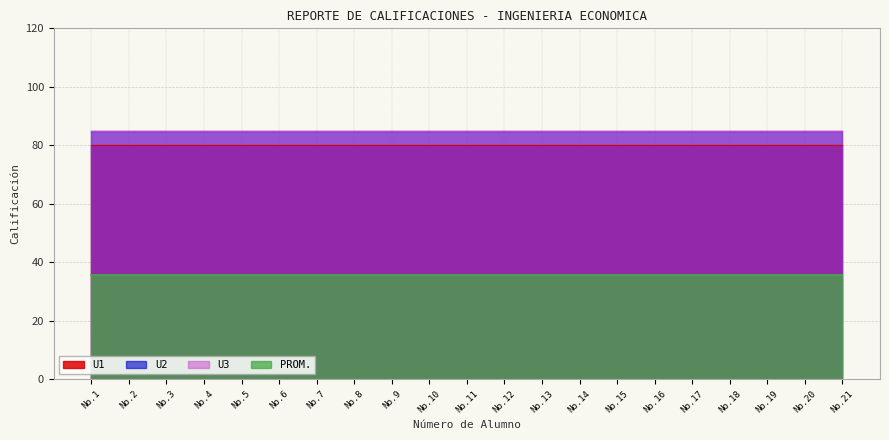

Reading left to right, extract all data points from this chart.

U1: 1=80.0	2=80.0	3=80.0	4=80.0	5=80.0	6=80.0	7=80.0	8=80.0	9=80.0	10=80.0	11=80.0	12=80.0	13=80.0	14=80.0	15=80.0	16=80.0	17=80.0	18=80.0	19=80.0	20=80.0	21=80.0
U2: 1=85.0	2=85.0	3=85.0	4=85.0	5=85.0	6=85.0	7=85.0	8=85.0	9=85.0	10=85.0	11=85.0	12=85.0	13=85.0	14=85.0	15=85.0	16=85.0	17=85.0	18=85.0	19=85.0	20=85.0	21=85.0
U3: 1=85.0	2=85.0	3=85.0	4=85.0	5=85.0	6=85.0	7=85.0	8=85.0	9=85.0	10=85.0	11=85.0	12=85.0	13=85.0	14=85.0	15=85.0	16=85.0	17=85.0	18=85.0	19=85.0	20=85.0	21=85.0
PROM.: 1=35.7	2=35.7	3=35.7	4=35.7	5=35.7	6=35.7	7=35.7	8=35.7	9=35.7	10=35.7	11=35.7	12=35.7	13=35.7	14=35.7	15=35.7	16=35.7	17=35.7	18=35.7	19=35.7	20=35.7	21=35.7